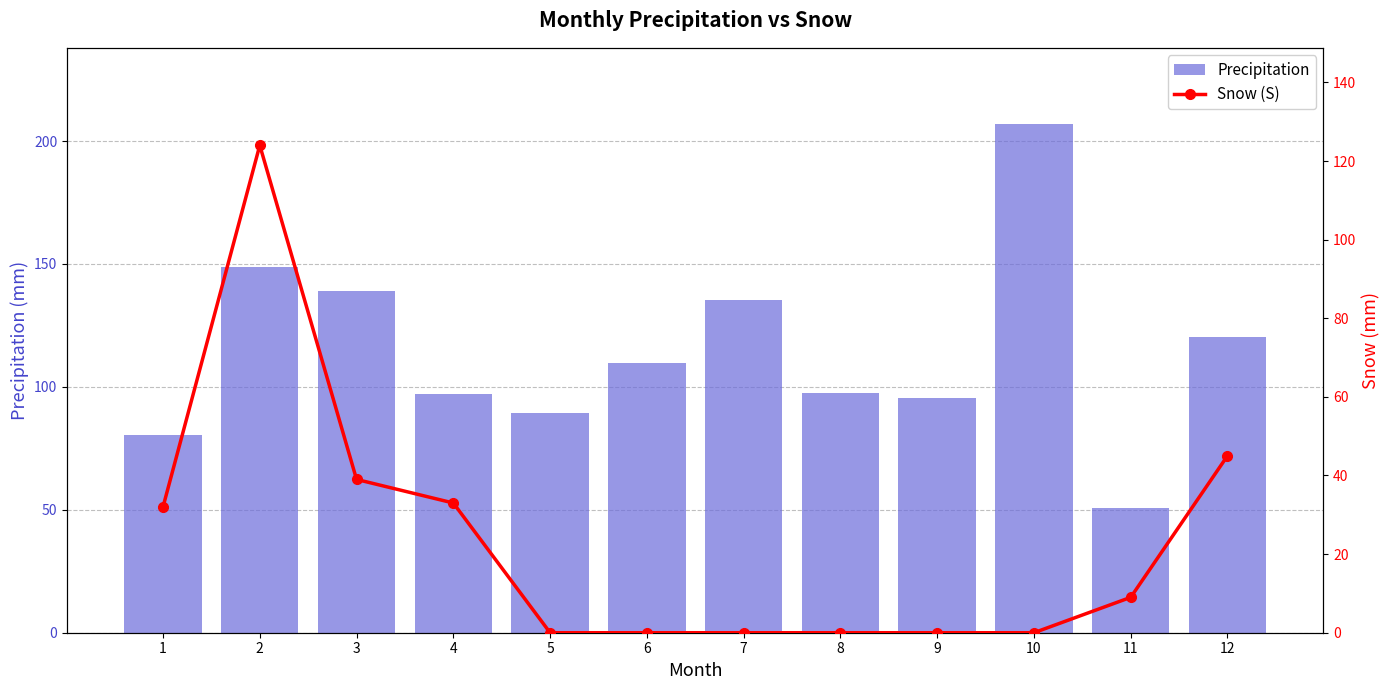

The value of Precipitation at 11 is 18.9. True or false?

False